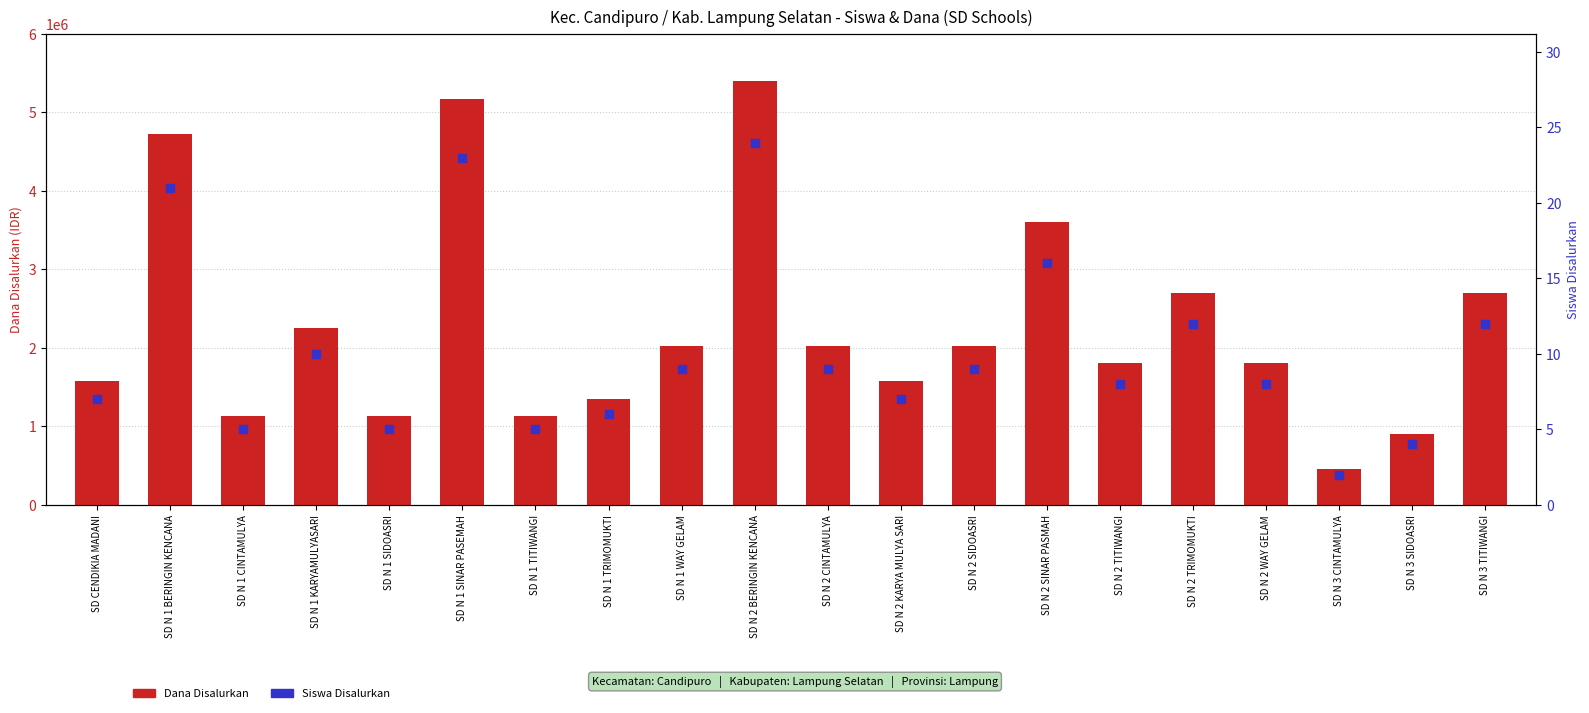

Which series reaches the maximum Y coordinate?

Dana Disalurkan